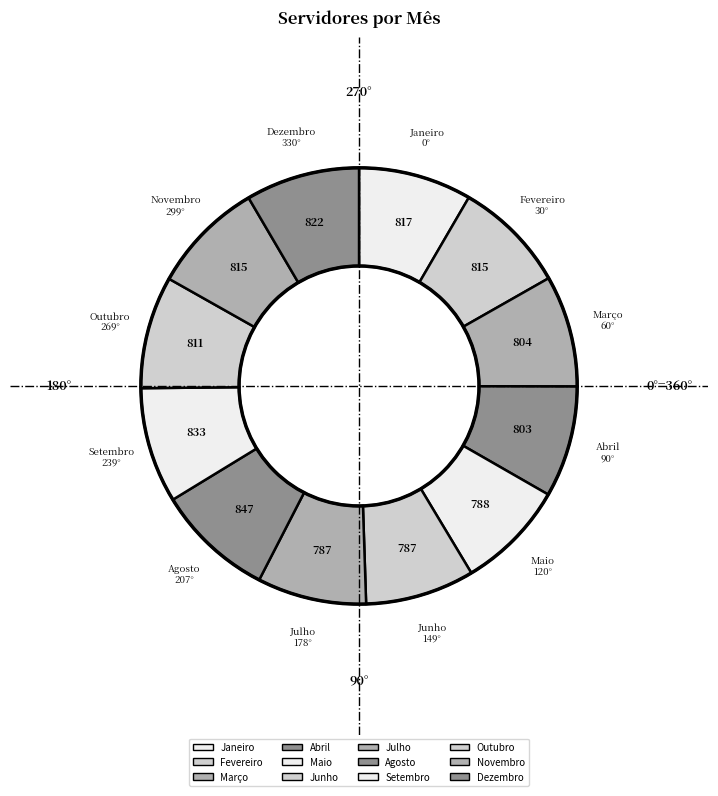

True or false: Junho accounts for 8% of the total.

True